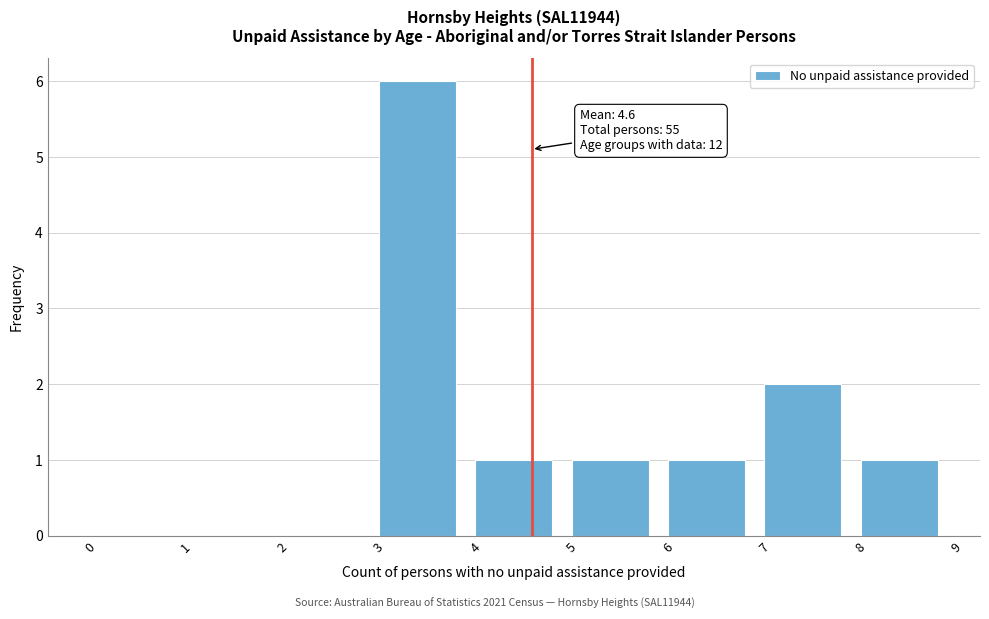

Which range on the x-axis has the tallest bar?

3 to 4